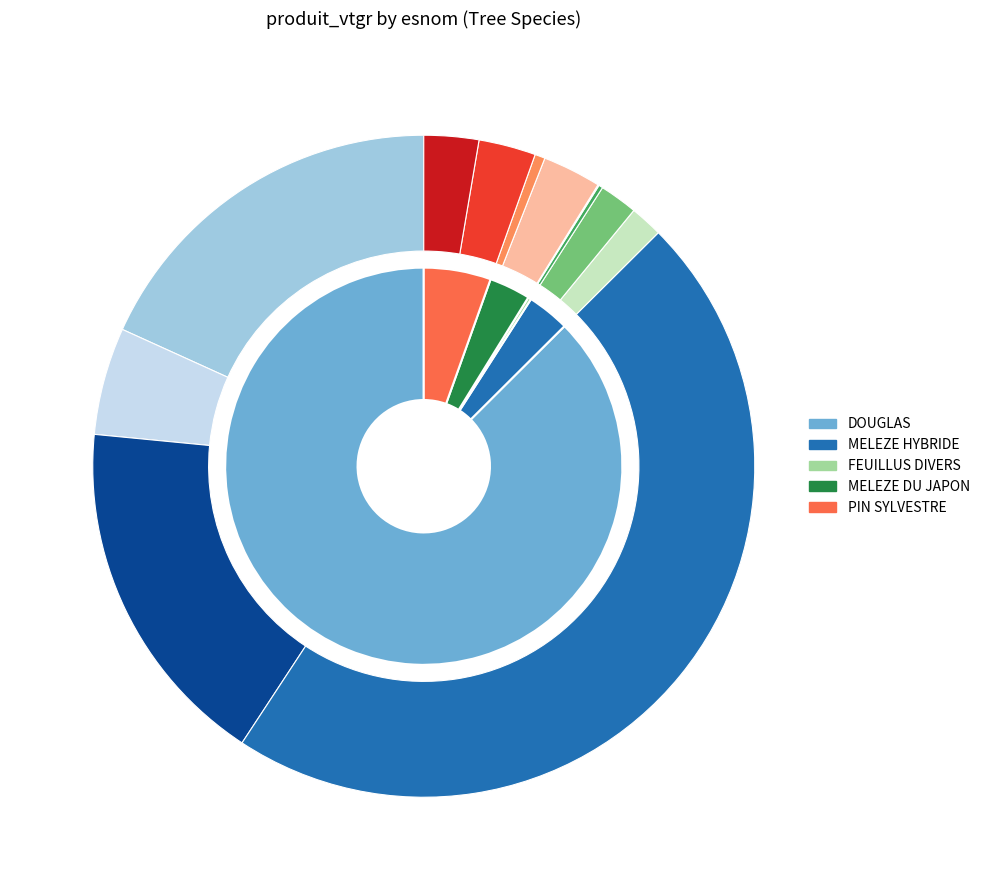

What portion of the pie excludes PIN SYLVESTRE?

94.5%